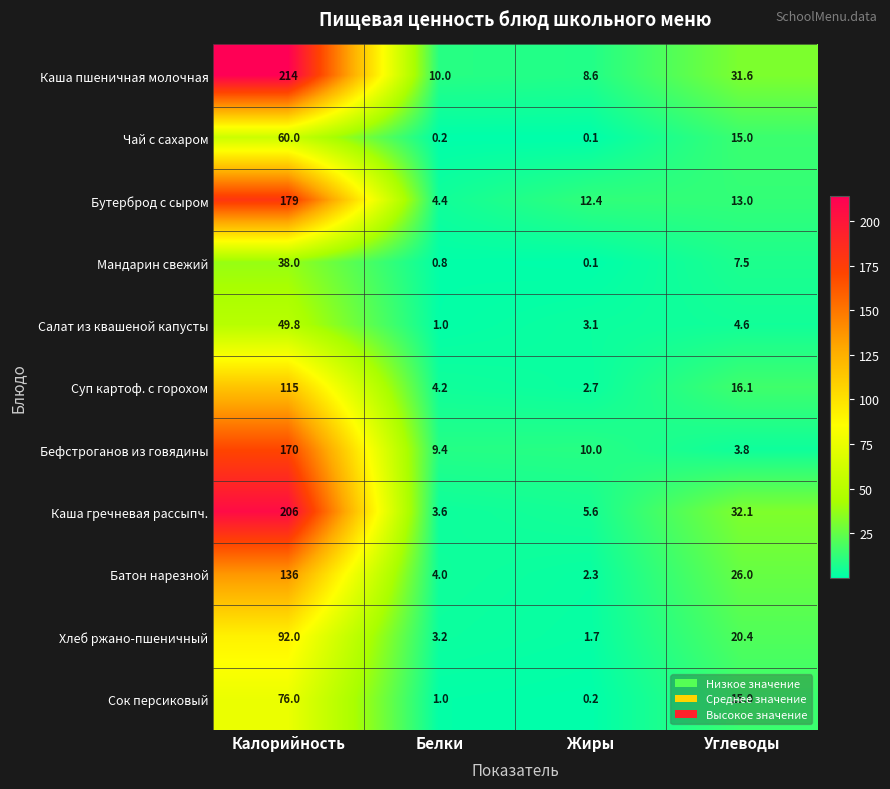

What is the spread (max minus min) of values at Жиры?

12.3